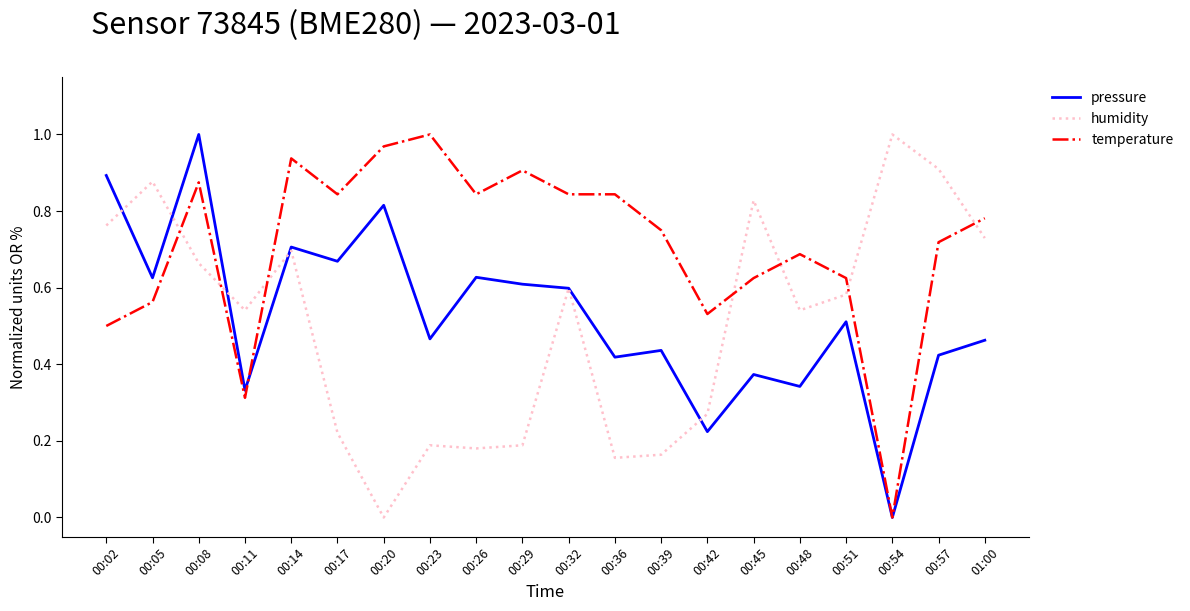

Which series ends up on top after the final intersection of temperature and humidity?

temperature